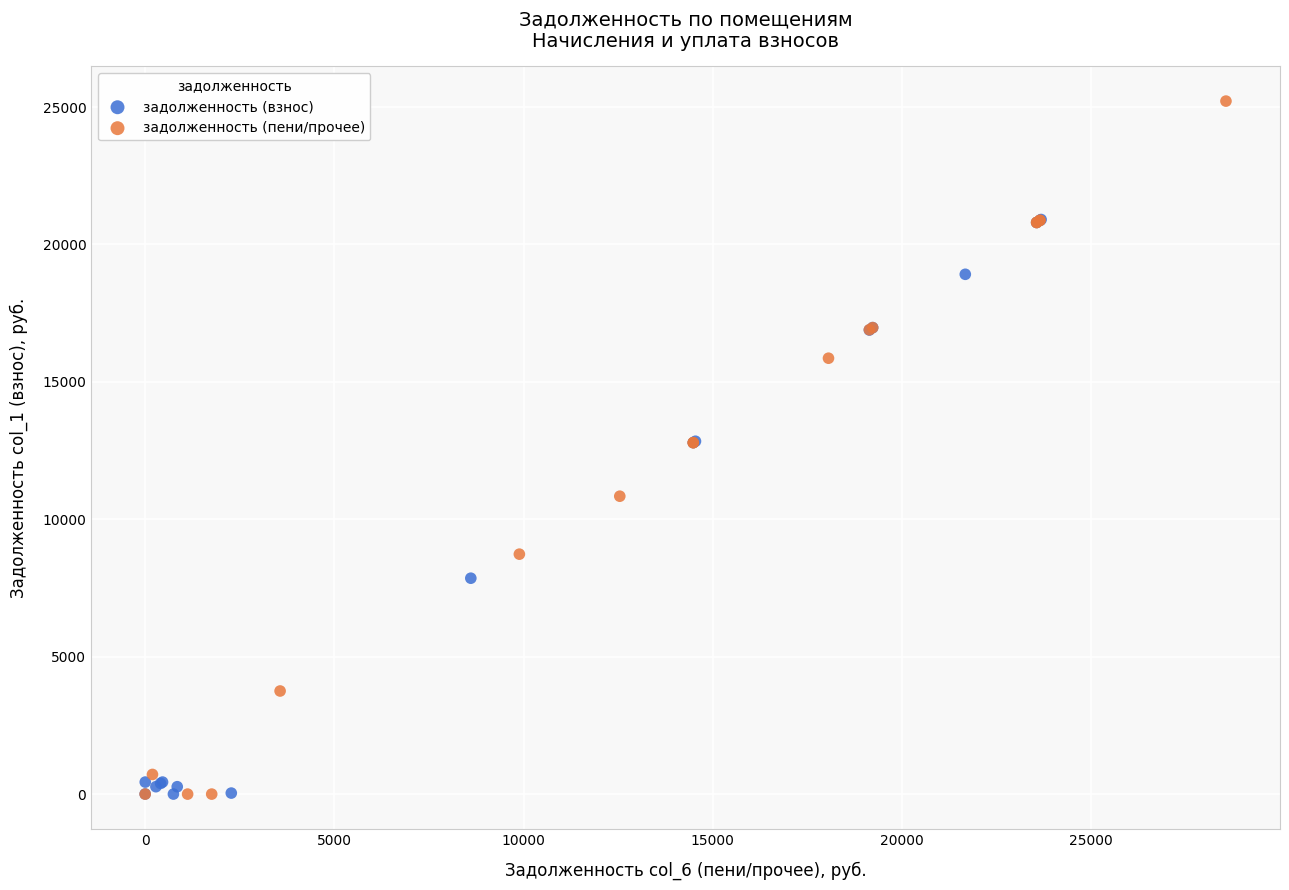

Which series contains the highest Y value?

задолженность (пени/прочее)